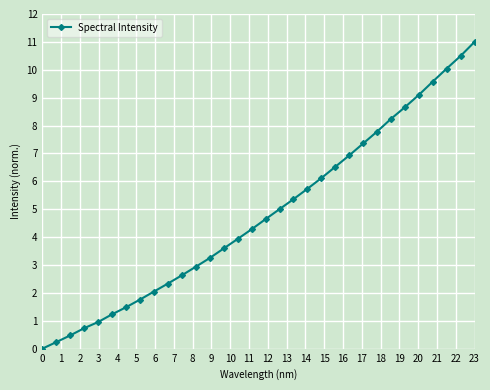

What is the greatest value displayed?

11.0